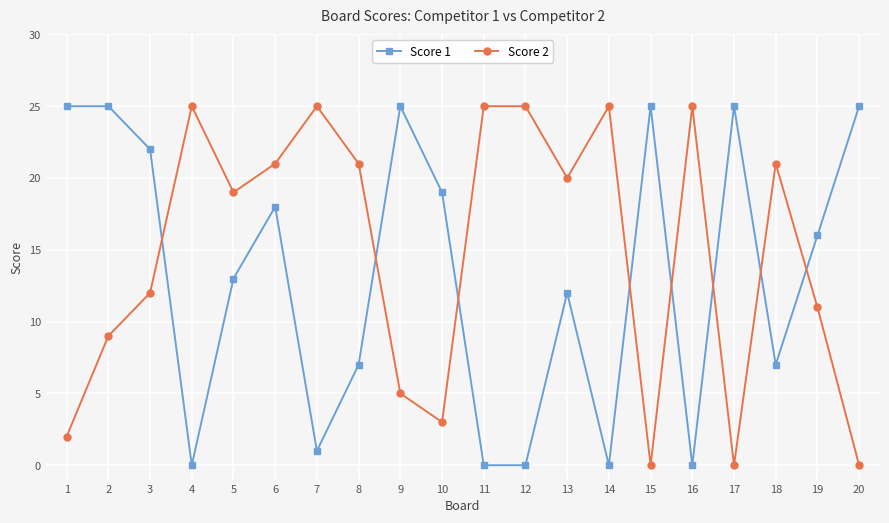

Count the number of data series in this chart.

2